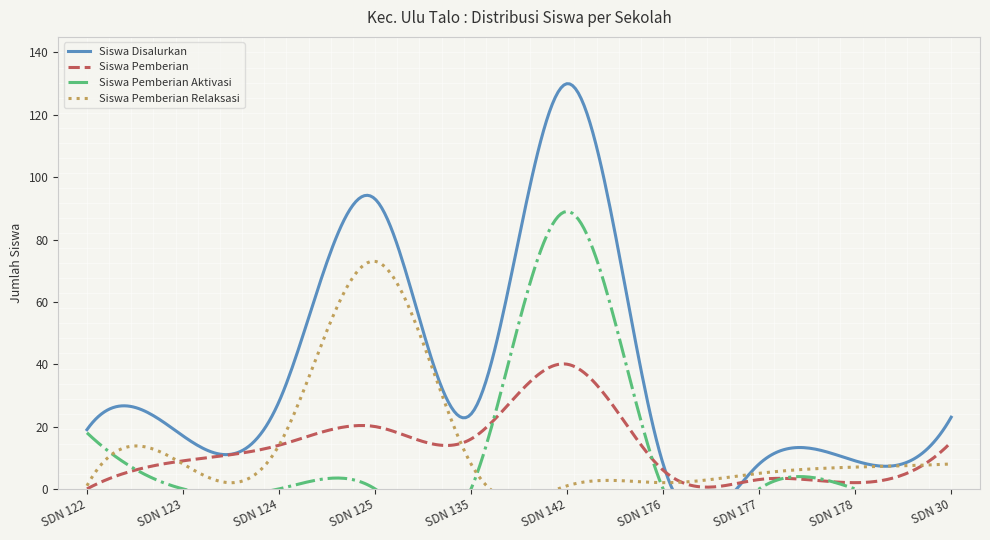

True or false: Siswa Pemberian has a value of 20 at SD NEGERI 125 SELUMA.

True